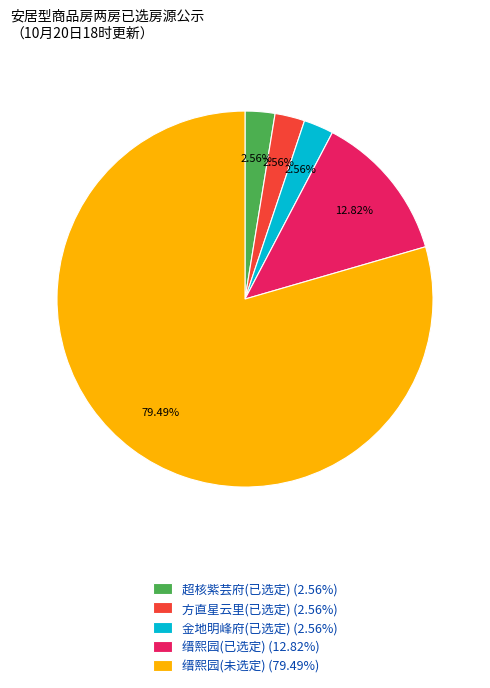

Is there a majority slice in this chart?

Yes